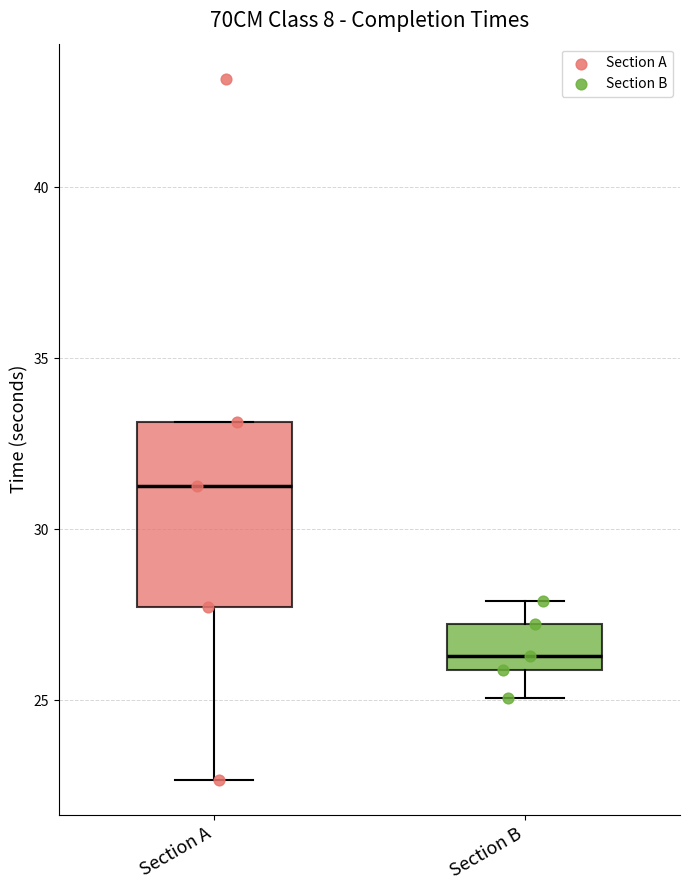

Reading left to right, read every box against the y-axis: the position of its median line, the range the box covers, and the ends of its whiskers. The values are not printed on the chart, so give them approximately, as read against the axis.

Section A: median 31.5, box 27.5 to 33.0, whiskers 22.5 to 33.0
Section B: median 26.5, box 26.0 to 27.0, whiskers 25.0 to 28.0